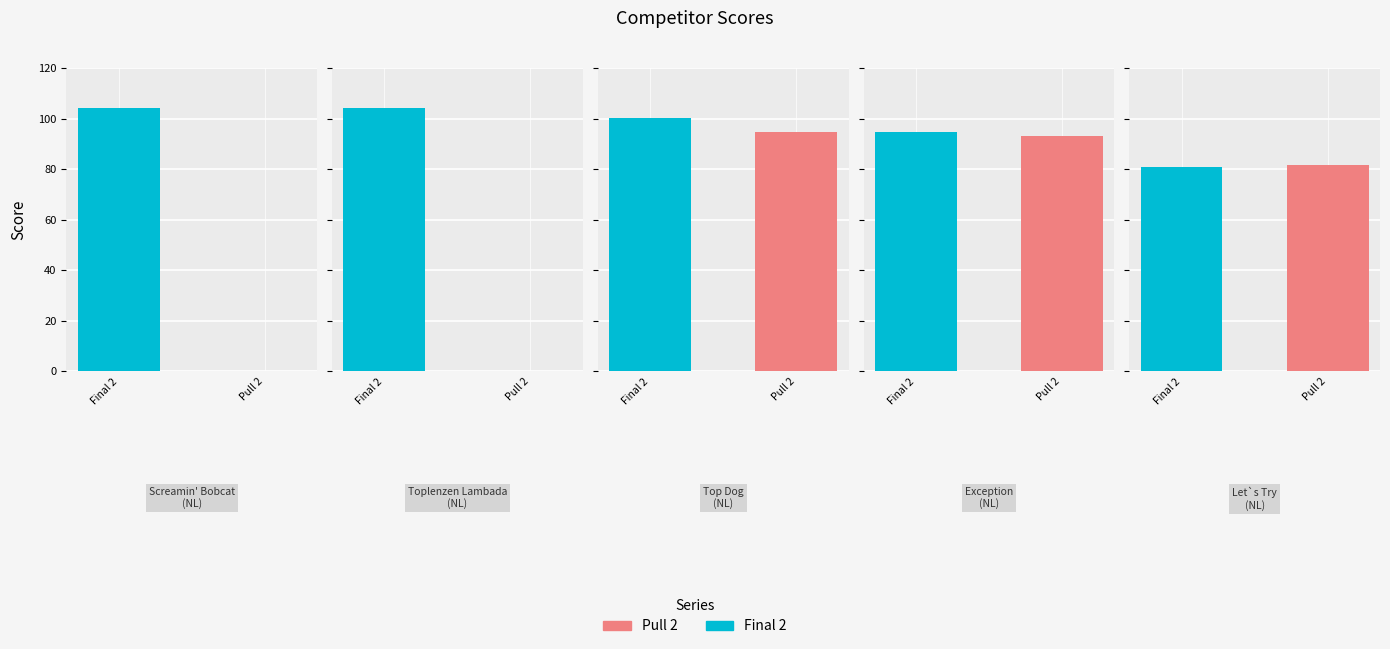

Between Top Dog (NL) and Toplenzen Lambada (NL), which is larger?

Toplenzen Lambada (NL)